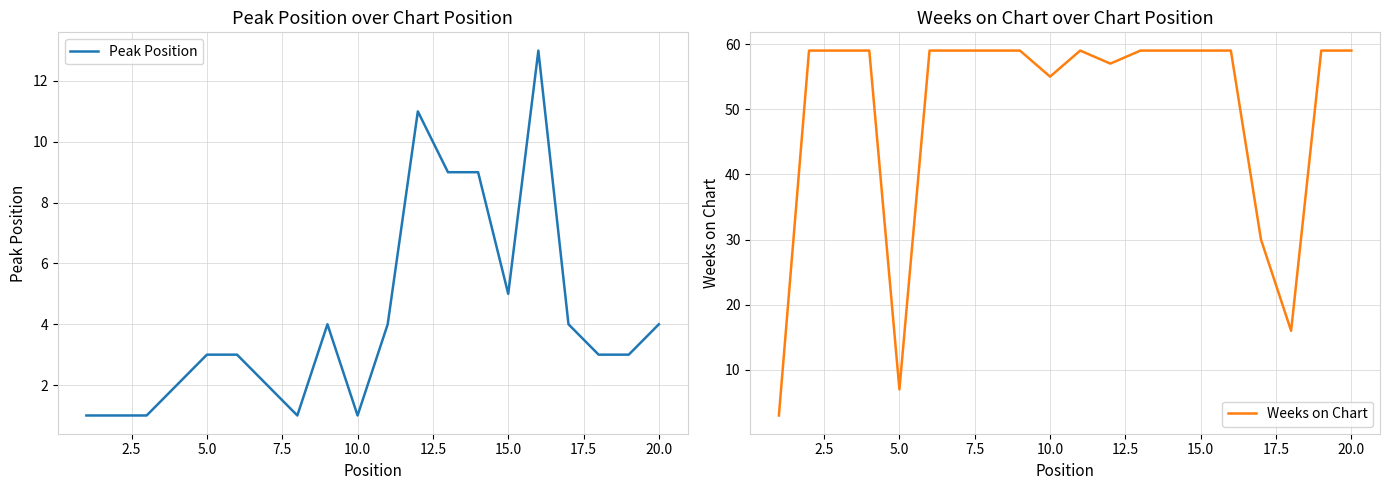

What is the spread (max minus min) of values at 10?

55